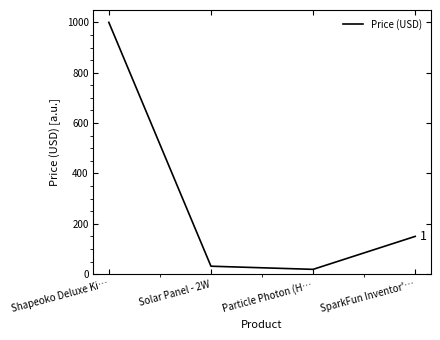

Is it true that the value at Solar Panel - 2W is 31.5?

True